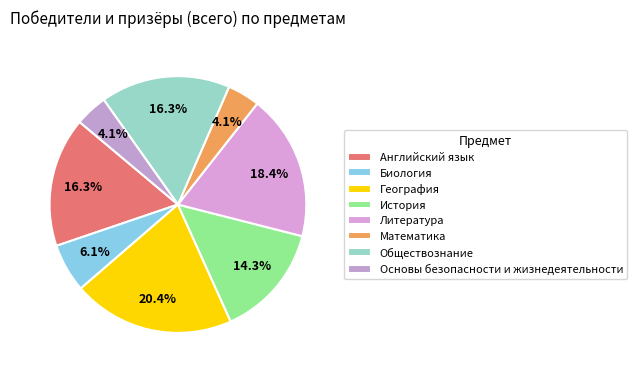

Which has a higher value, География or Основы безопасности и жизнедеятельности?

География